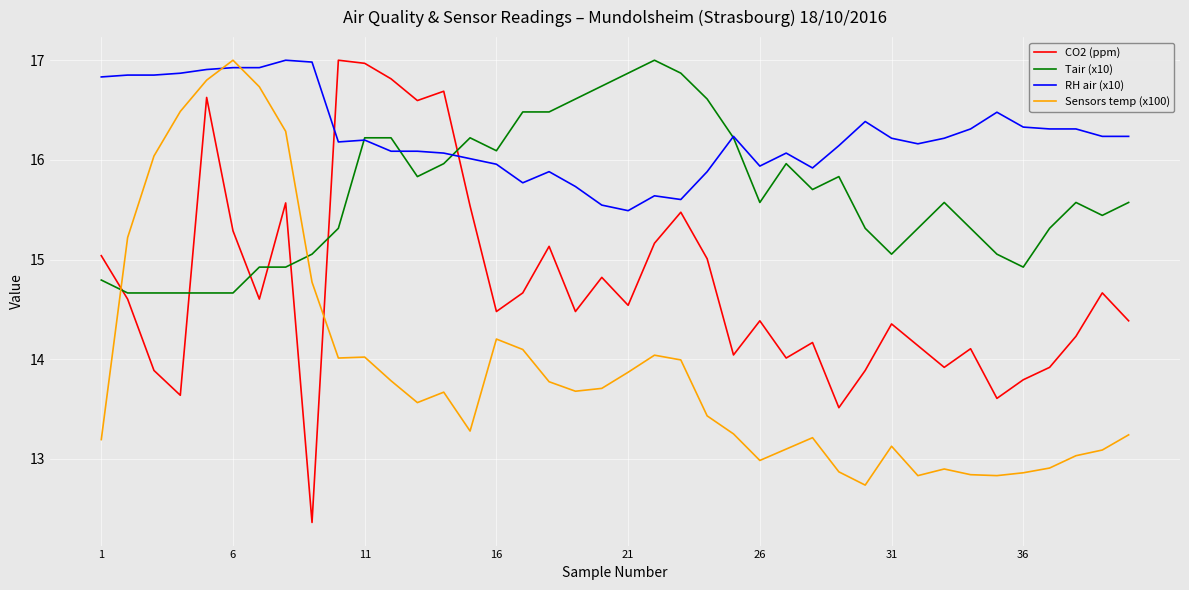

What is the average value of the RH air (x10) series?

16.2